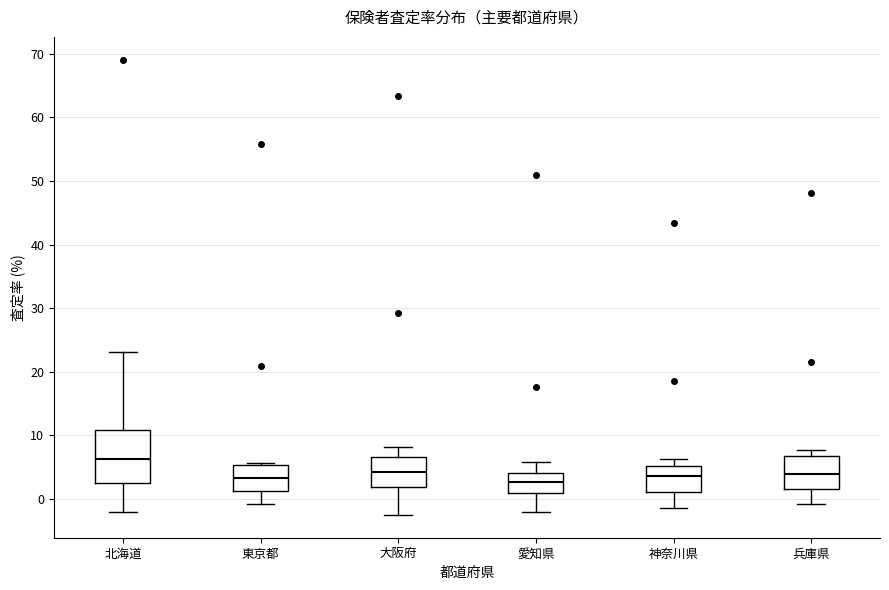

Comparing the boxes themselves (not the whiskers), which one is the tallest?

北海道